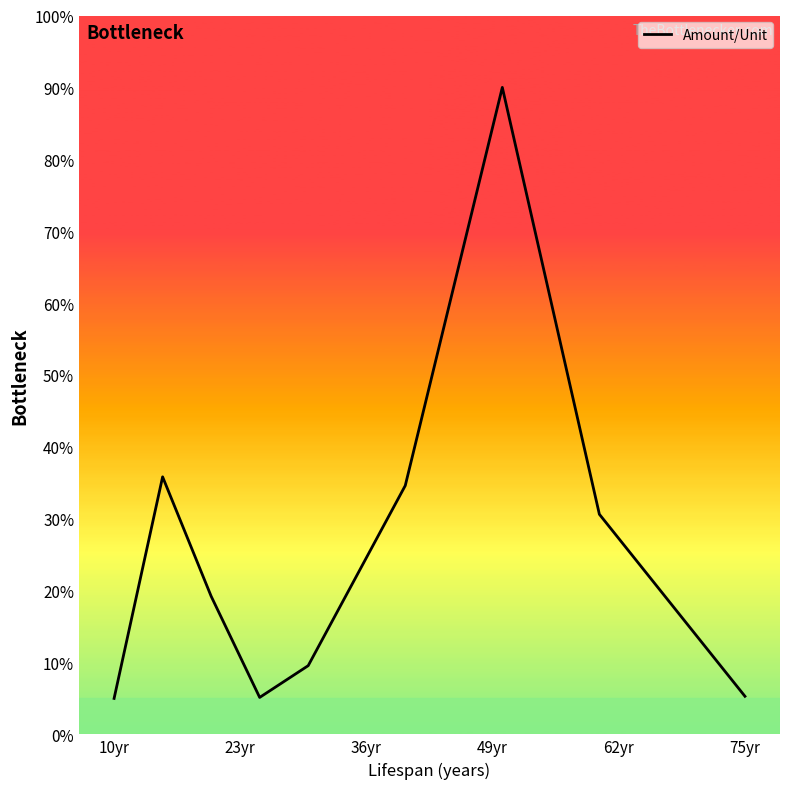

What is the maximum value shown in the chart?

90.0